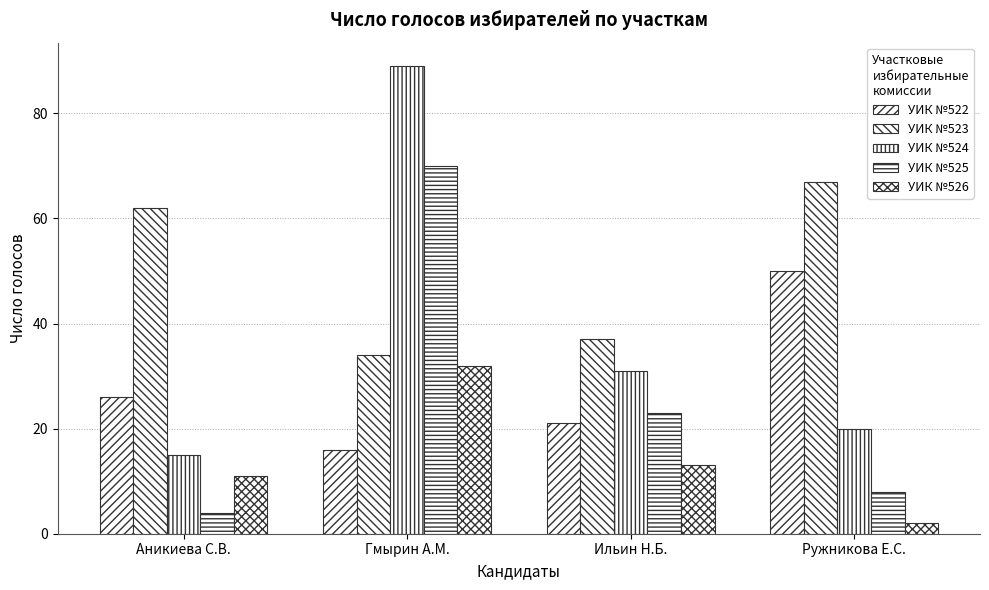

How many bars are there in each group?

5